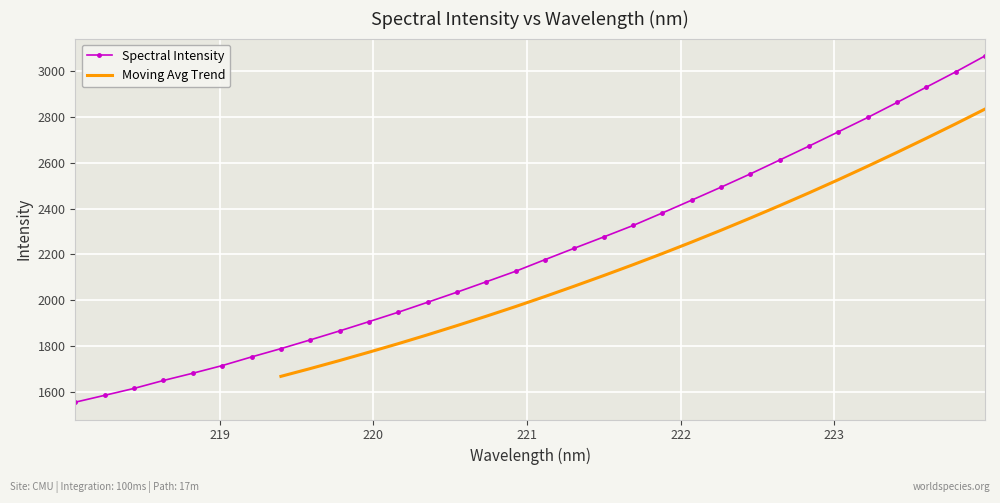

What is the label of the 6th point from the right?

223.0264